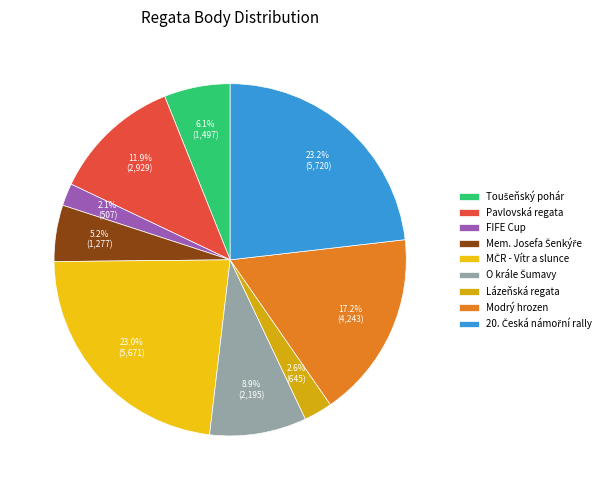

To the nearest percent, what is the combined percentage of Toušeňský pohár and Mem. Josefa Šenkýře?

11%